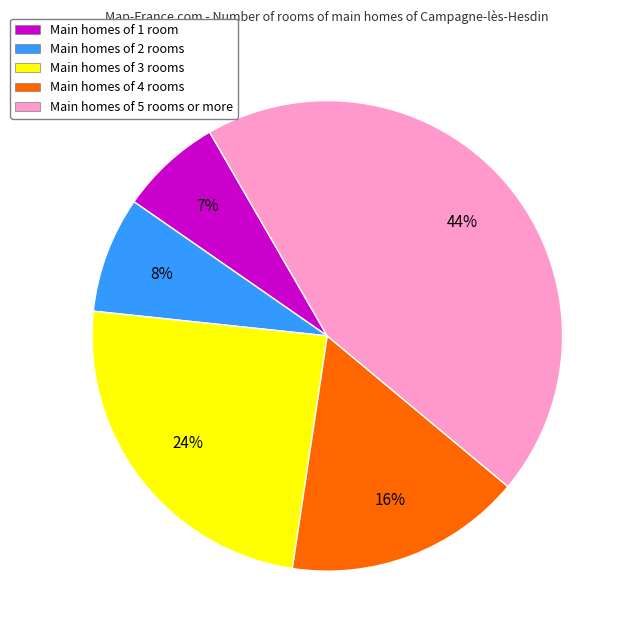

Which category has the smallest portion of the pie?

Main homes of 1 room